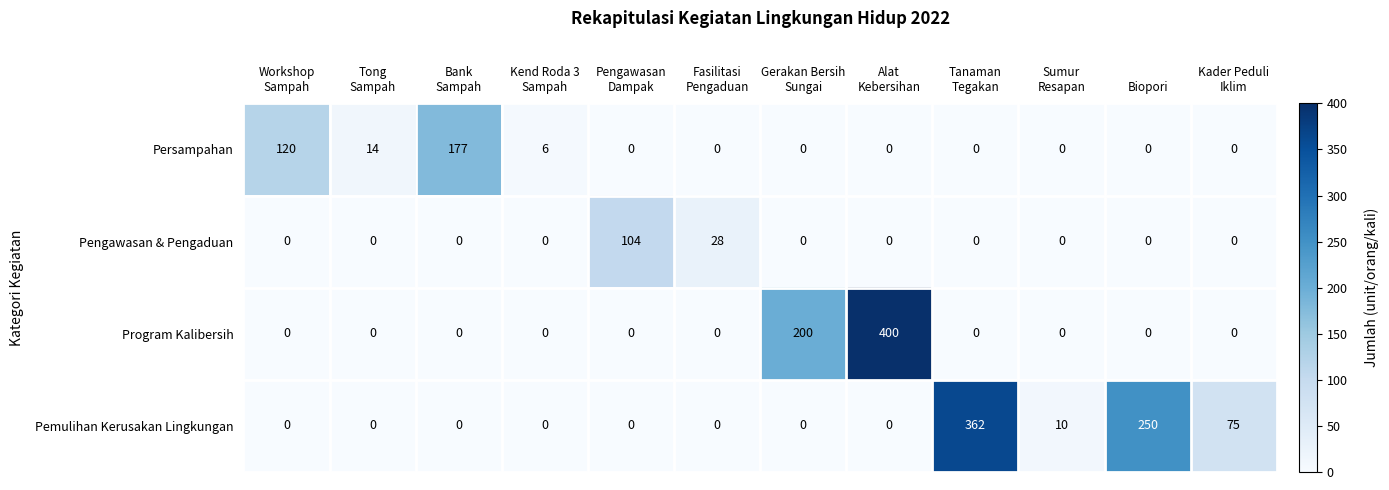

At how many categories does at least one series exceed 196?

4